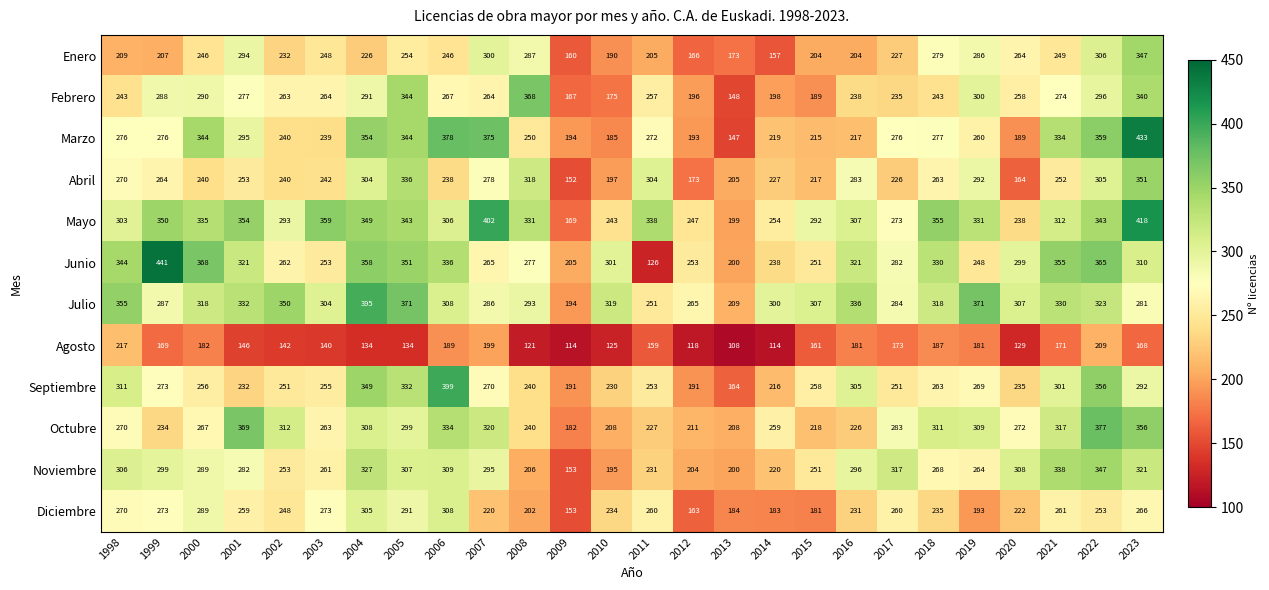

Which category has the lowest value in the Febrero series?

2013